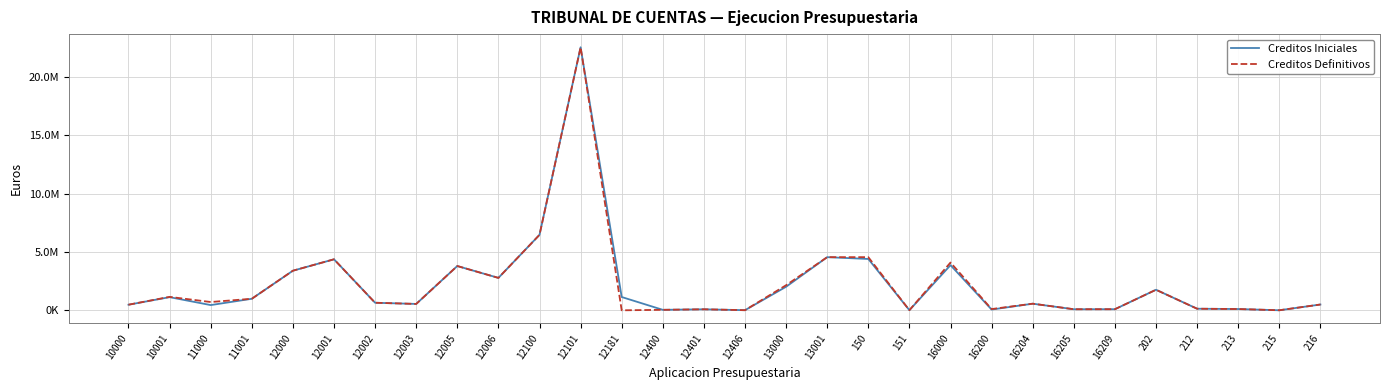

Which series has the widest spread of values?

Creditos Definitivos